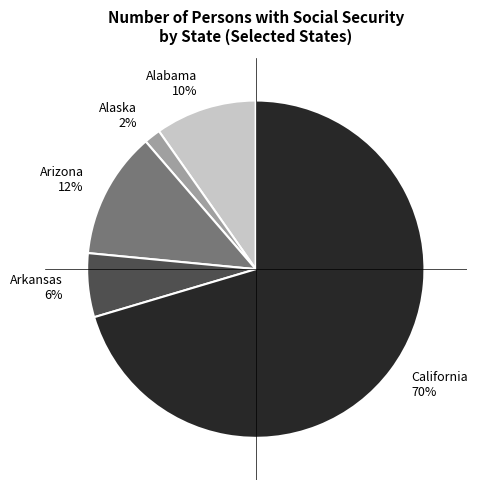

Between Alaska and Arizona, which is larger?

Arizona